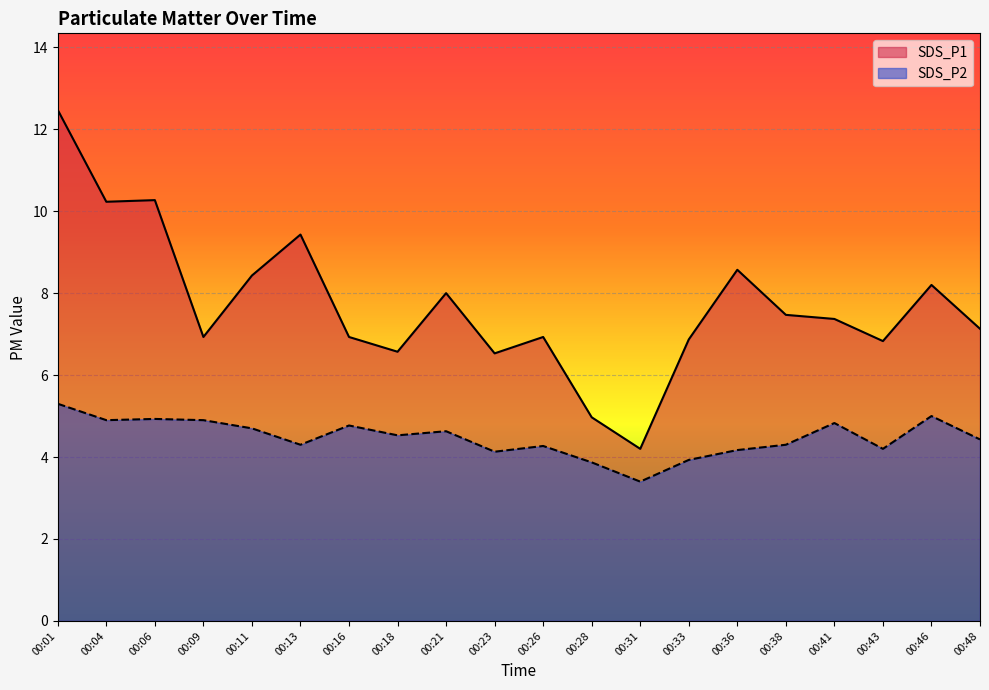

List the labels in order of SDS_P1 value, largest first.

00:01, 00:06, 00:04, 00:13, 00:36, 00:11, 00:46, 00:21, 00:38, 00:41, 00:48, 00:09, 00:16, 00:26, 00:33, 00:43, 00:18, 00:23, 00:28, 00:31